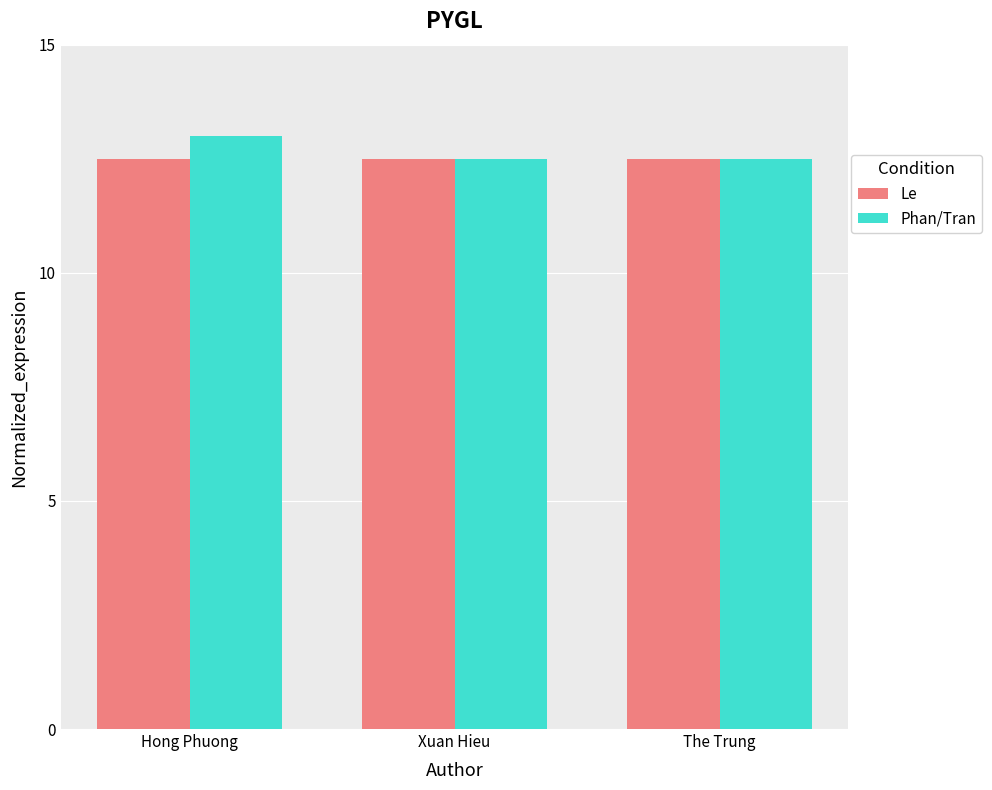

Is the value of Phan/Tran at Hong Phuong greater than the value of Le at The Trung?

Yes